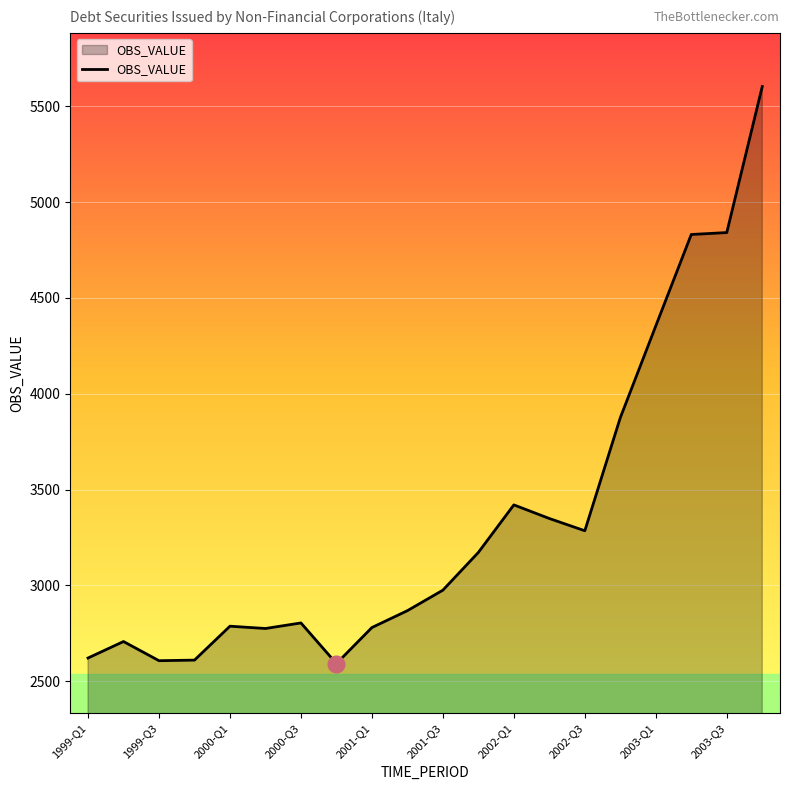

What is the greatest value displayed?

5603